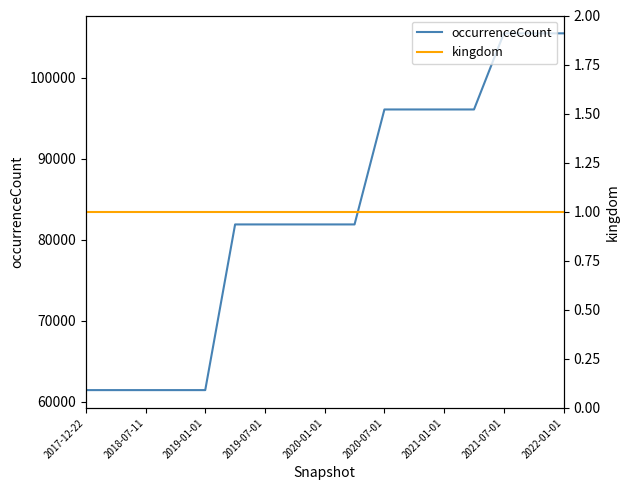

The value of occurrenceCount at 2019-07-01 is 81879. True or false?

True